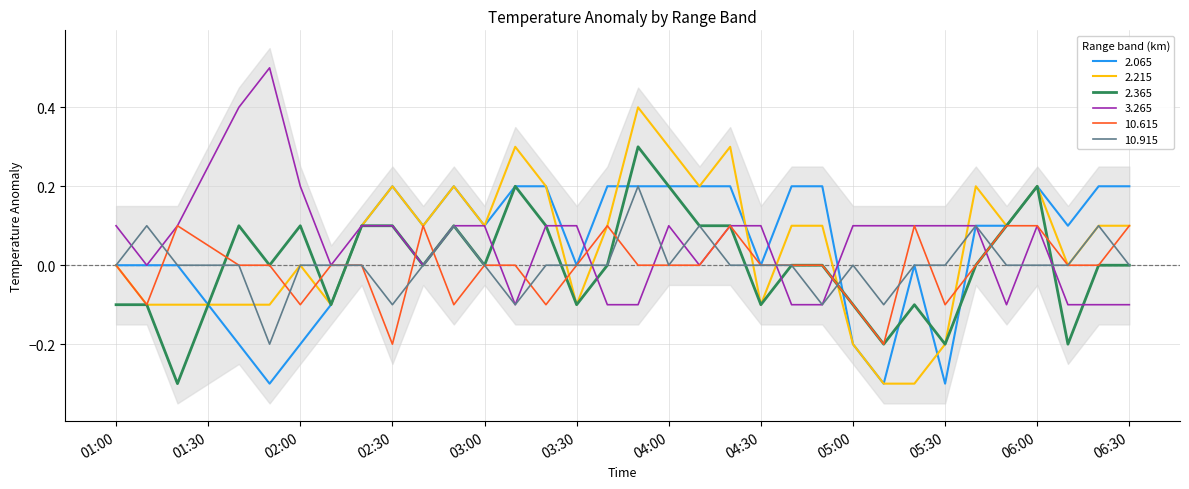

Reading left to right, what are all the values shown in this chart?

2.065: 0.0	-0.0	0.0	-0.2	-0.3	-0.2	-0.1	0.1	0.2	0.1	0.2	0.1	0.2	0.2	-0.0	0.2	0.2	0.2	0.2	0.2	-0.0	0.2	0.2	-0.2	-0.3	0.0	-0.3	0.1	0.1	0.2	0.1	0.2	0.2
2.215: -0.0	-0.1	-0.1	-0.1	-0.1	0.0	-0.1	0.1	0.2	0.1	0.2	0.1	0.3	0.2	-0.1	0.1	0.4	0.3	0.2	0.3	-0.1	0.1	0.1	-0.2	-0.3	-0.3	-0.2	0.2	0.1	0.2	-0.0	0.1	0.1
2.365: -0.1	-0.1	-0.3	0.1	0.0	0.1	-0.1	0.1	0.1	-0.0	0.1	-0.0	0.2	0.1	-0.1	0.0	0.3	0.2	0.1	0.1	-0.1	0.0	0.0	-0.1	-0.2	-0.1	-0.2	0.0	0.1	0.2	-0.2	0.0	0.0
3.265: 0.1	0.0	0.1	0.4	0.5	0.2	0.0	0.1	0.1	-0.0	0.1	0.1	-0.1	0.1	0.1	-0.1	-0.1	0.1	-0.0	0.1	0.1	-0.1	-0.1	0.1	0.1	0.1	0.1	0.1	-0.1	0.1	-0.1	-0.1	-0.1
10.615: -0.0	-0.1	0.1	-0.0	-0.0	-0.1	-0.0	-0.0	-0.2	0.1	-0.1	0.0	0.0	-0.1	-0.0	0.1	-0.0	0.0	-0.0	0.1	0.0	-0.0	-0.0	-0.1	-0.2	0.1	-0.1	-0.0	0.1	0.1	0.0	-0.0	0.1
10.915: -0.0	0.1	0.0	-0.0	-0.2	-0.0	0.0	-0.0	-0.1	-0.0	0.1	0.0	-0.1	-0.0	0.0	-0.0	0.2	0.0	0.1	0.0	0.0	-0.0	-0.1	-0.0	-0.1	0.0	0.0	0.1	-0.0	-0.0	0.0	0.1	-0.0